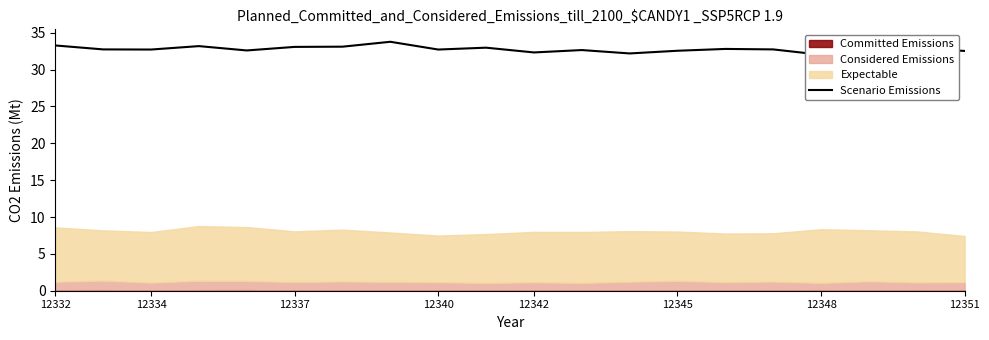

What is the sum of the values at 12332 and 12342?

65.9